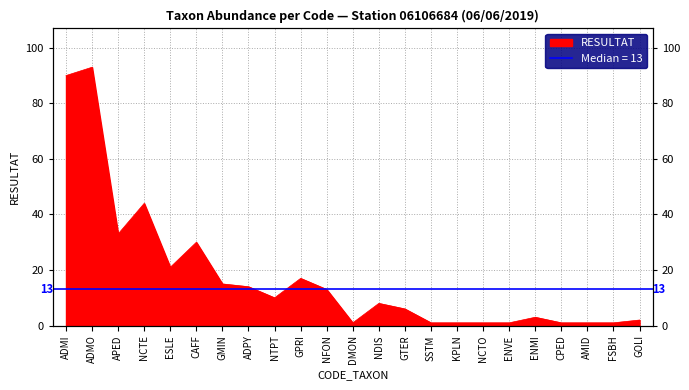

What is the minimum value shown in the chart?

1